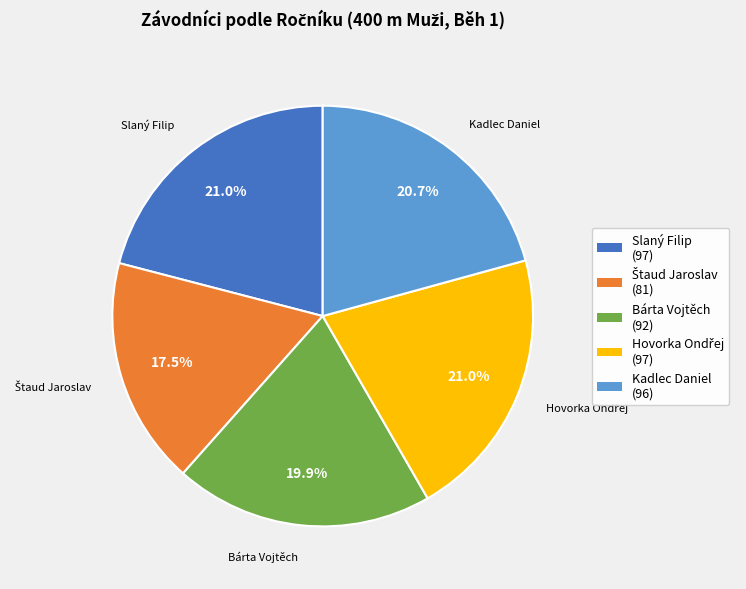

What percentage is the Slaný Filip slice, to the nearest percent?

21%